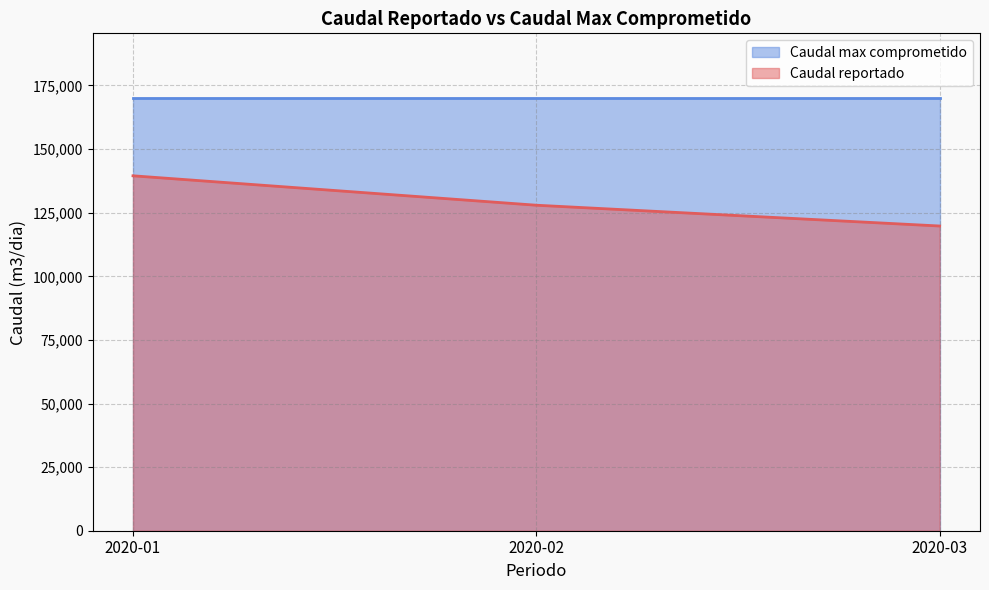

What is the spread (max minus min) of values at 2020-02?

42060